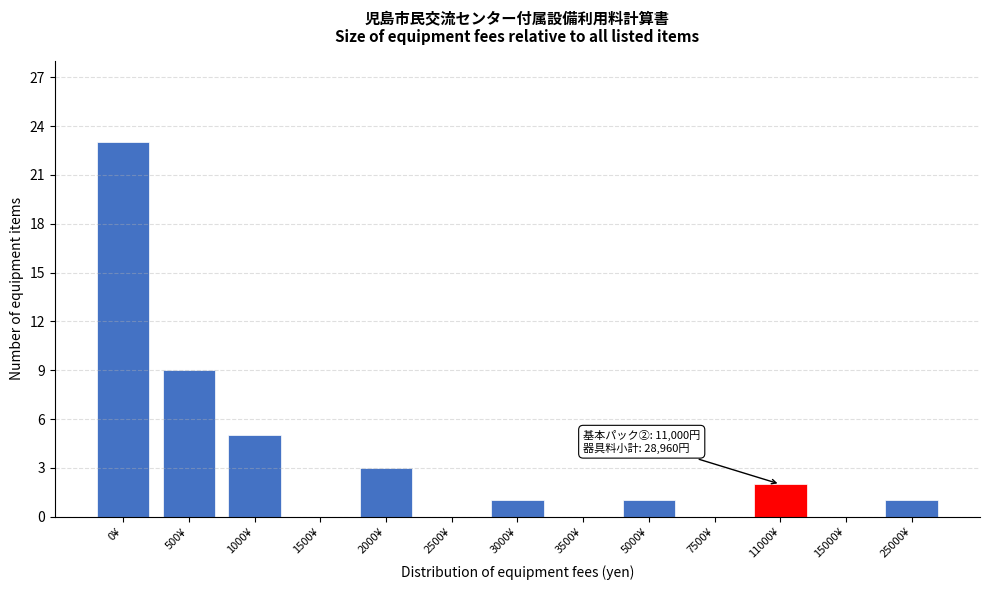

Reading right to left, list all the values displayed in this chart.

25000¥=1	15000¥=0	11000¥=2	7500¥=0	5000¥=1	3500¥=0	3000¥=1	2500¥=0	2000¥=3	1500¥=0	1000¥=5	500¥=9	0¥=23